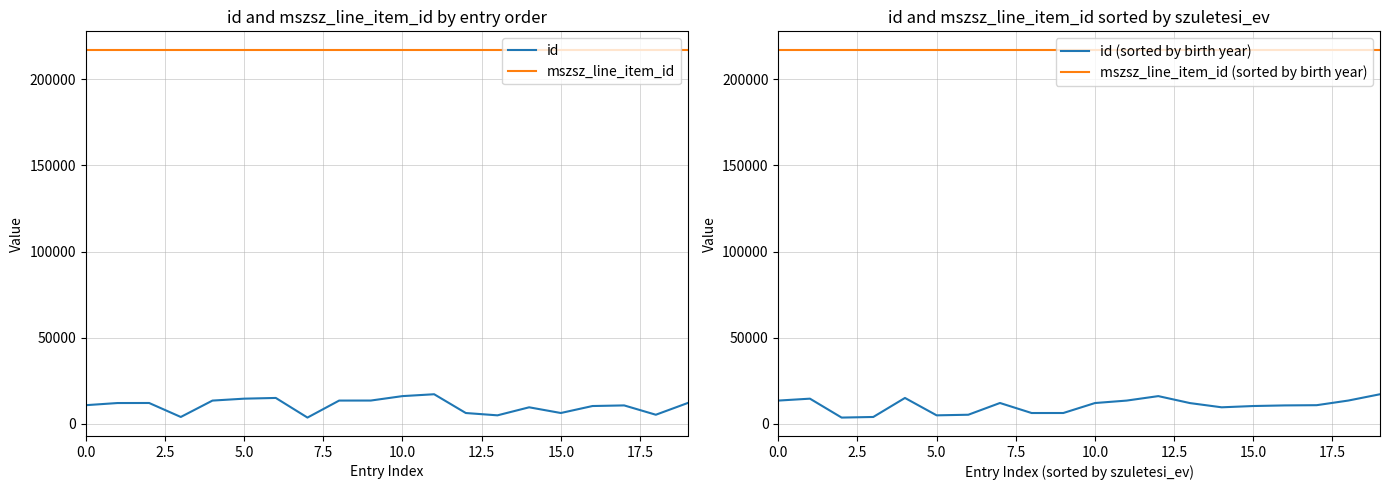

What is the highest value of the mszsz_line_item_id series?

217021